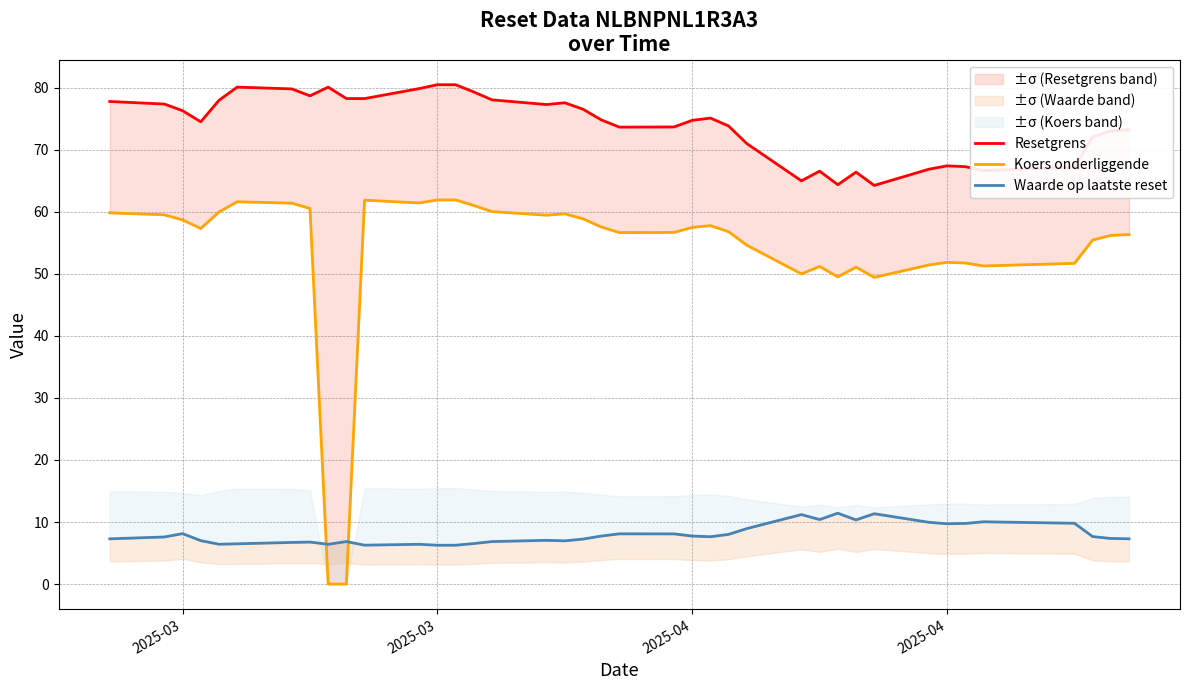

Does the chart have visible grid lines?

Yes